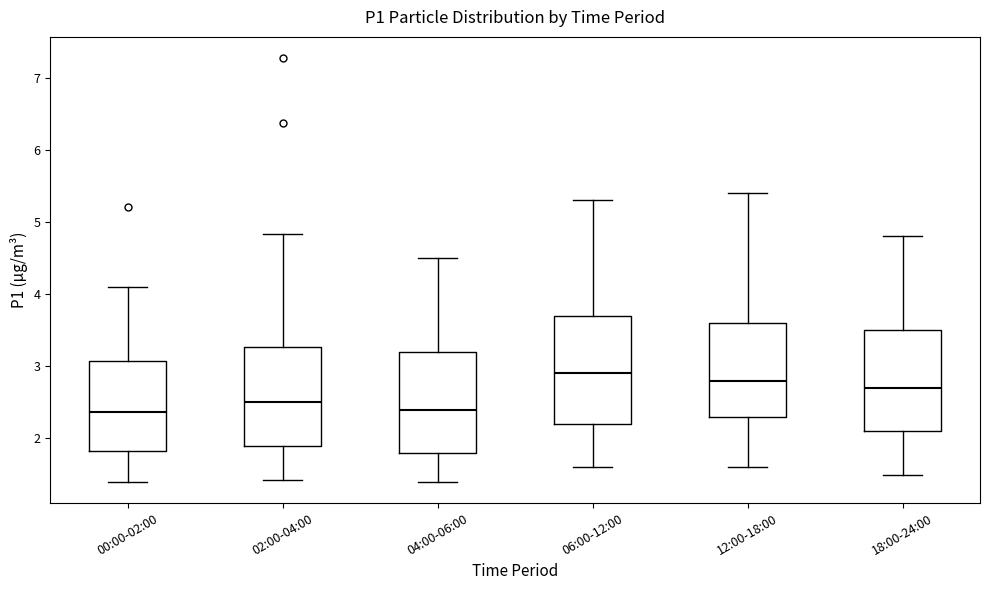

Reading left to right, read every box against the y-axis: the position of its median line, the range the box covers, and the ends of its whiskers. The values are not printed on the chart, so give them approximately, as read against the axis.

00:00-02:00: median 2.4, box 1.8 to 3.1, whiskers 1.4 to 4.1
02:00-04:00: median 2.5, box 1.9 to 3.3, whiskers 1.4 to 4.8
04:00-06:00: median 2.4, box 1.8 to 3.2, whiskers 1.4 to 4.5
06:00-12:00: median 2.9, box 2.2 to 3.7, whiskers 1.6 to 5.3
12:00-18:00: median 2.8, box 2.3 to 3.6, whiskers 1.6 to 5.4
18:00-24:00: median 2.7, box 2.1 to 3.5, whiskers 1.5 to 4.8